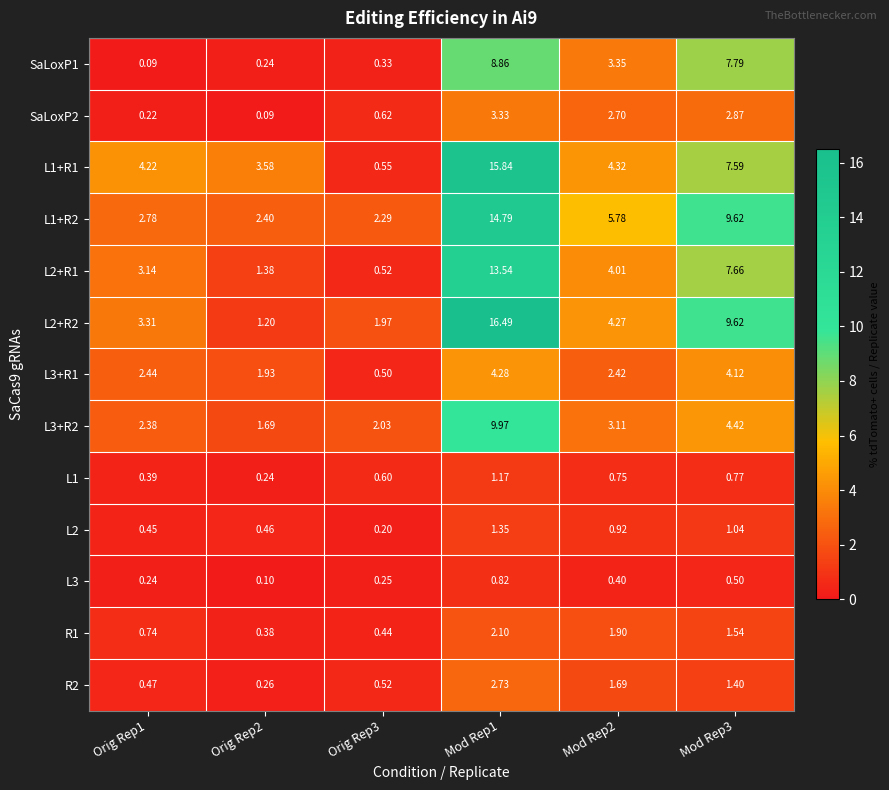

List the series in order of their peak value, highest first.

L2+R2, L1+R1, L1+R2, L2+R1, L3+R2, SaLoxP1, L3+R1, SaLoxP2, R2, R1, L2, L1, L3